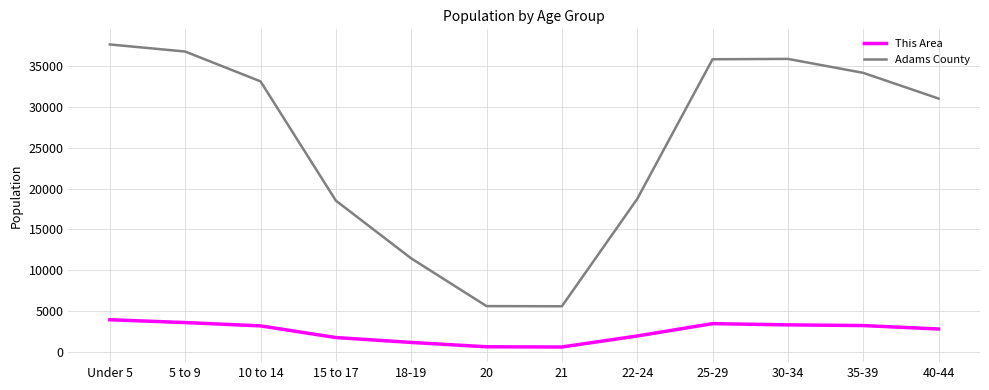

True or false: This Area and Adams County cross at least once.

False